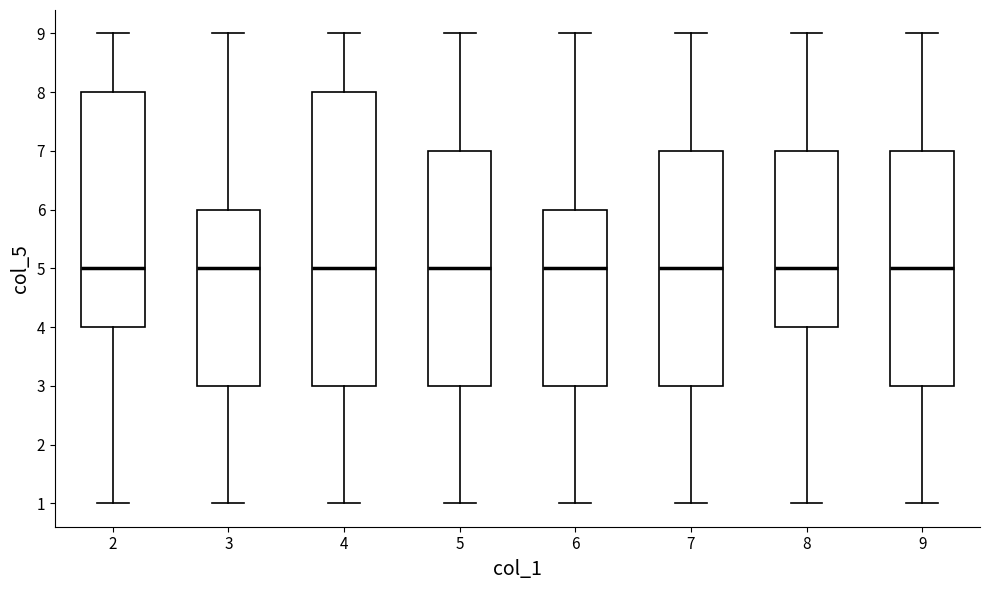

Reading left to right, transcribe this box plot: for each box, give where its median line is, the range the box spans, and where its two whiskers end, as read against the y-axis. The values are not printed on the chart, so give them approximately, as read against the axis.

2: median 5, box 4 to 8, whiskers 1 to 9
3: median 5, box 3 to 6, whiskers 1 to 9
4: median 5, box 3 to 8, whiskers 1 to 9
5: median 5, box 3 to 7, whiskers 1 to 9
6: median 5, box 3 to 6, whiskers 1 to 9
7: median 5, box 3 to 7, whiskers 1 to 9
8: median 5, box 4 to 7, whiskers 1 to 9
9: median 5, box 3 to 7, whiskers 1 to 9